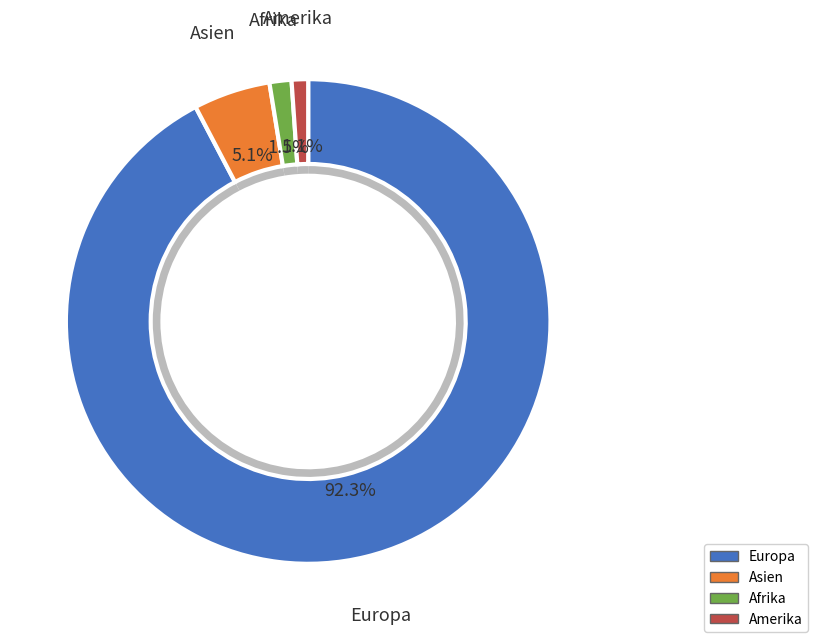

What is the smallest slice in the pie chart?

Amerika